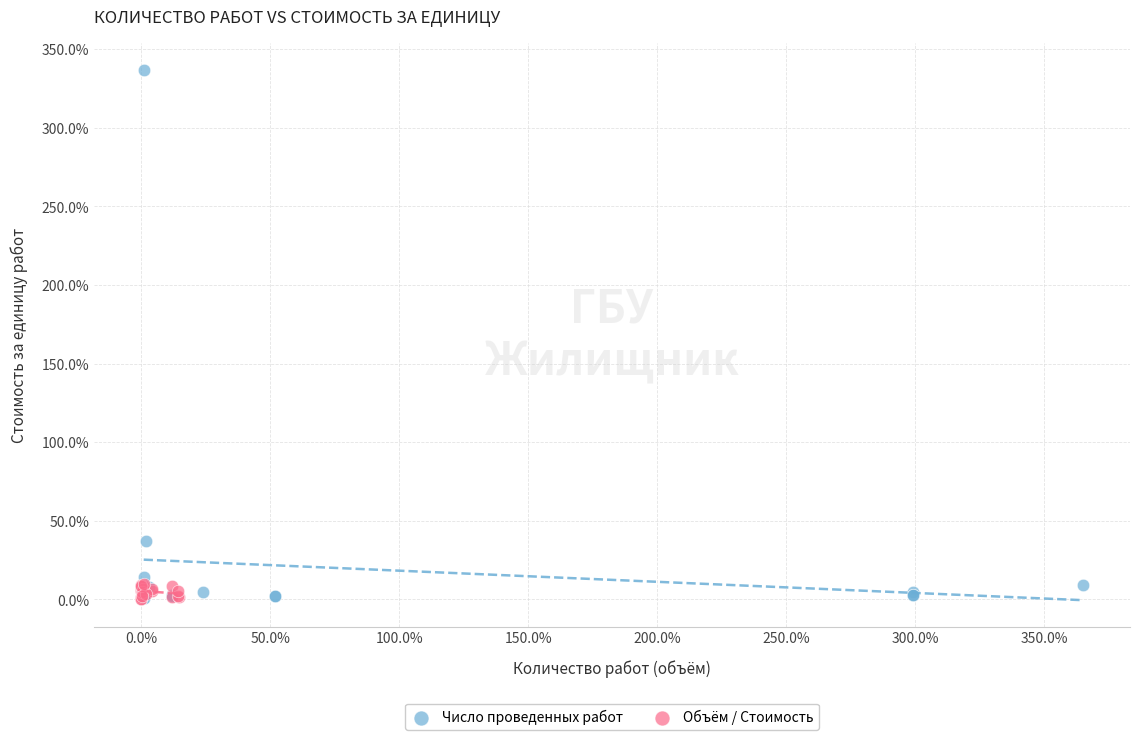

Which series contains the highest Y value?

Число проведенных работ